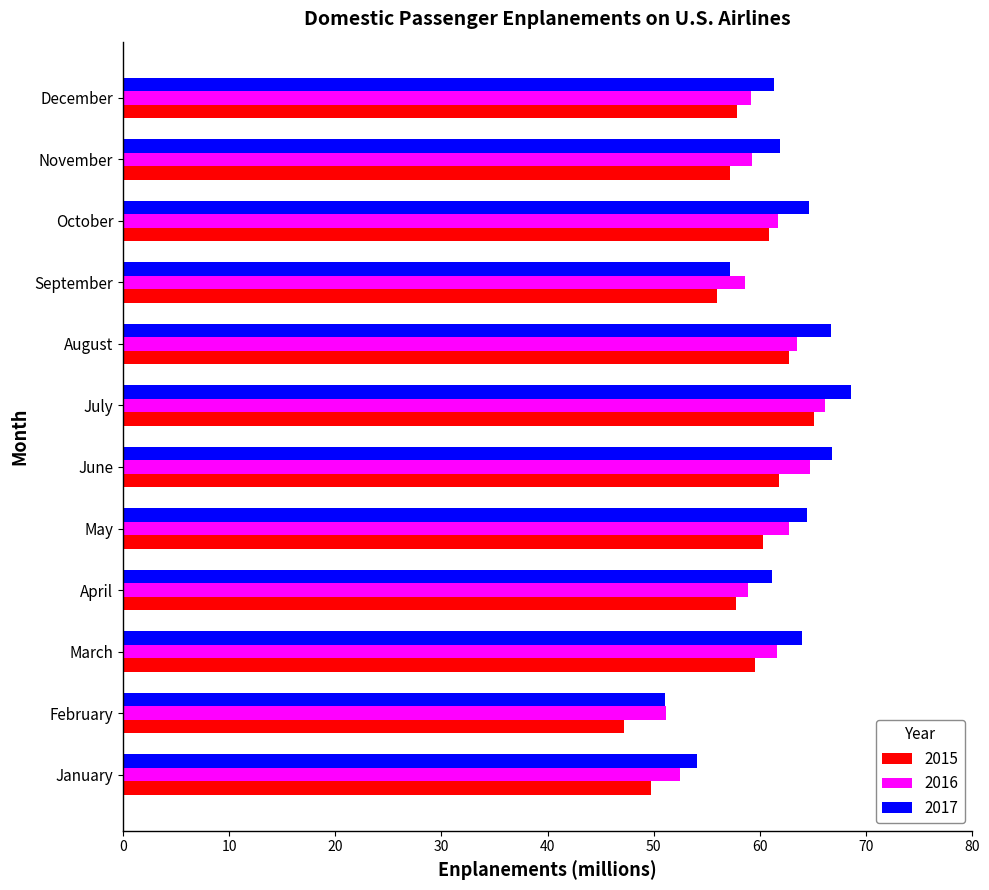

What is the difference between the highest and lowest values at May?

4.2